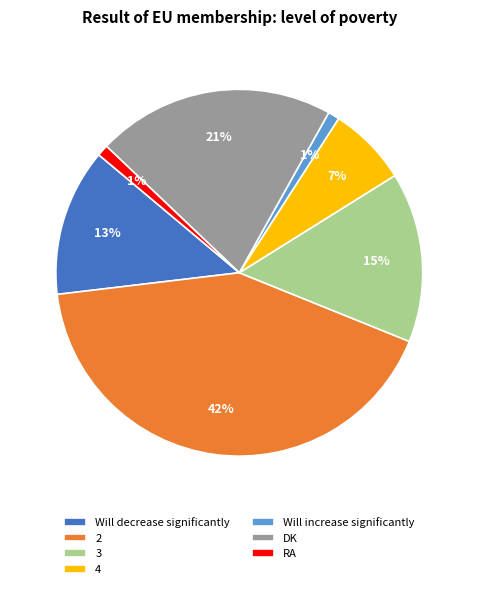

To the nearest percent, what portion does DK represent?

21%